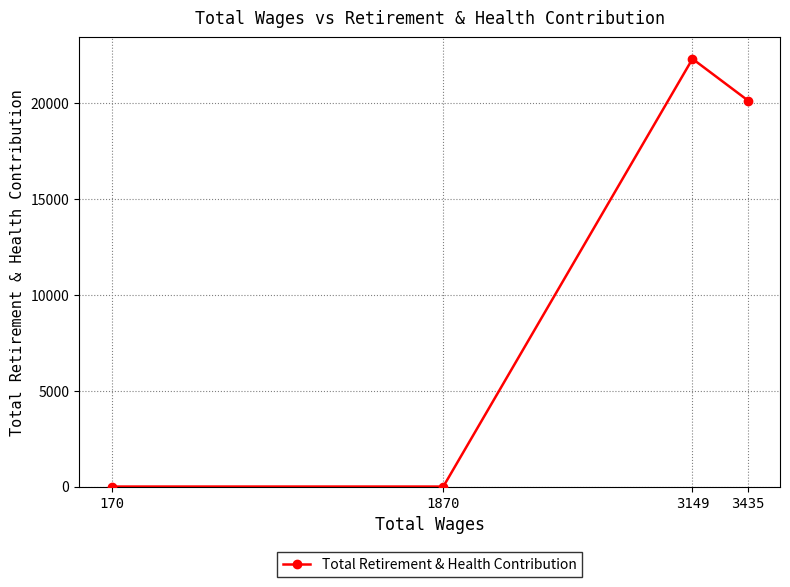

Where does the data first go above 20130?

3149